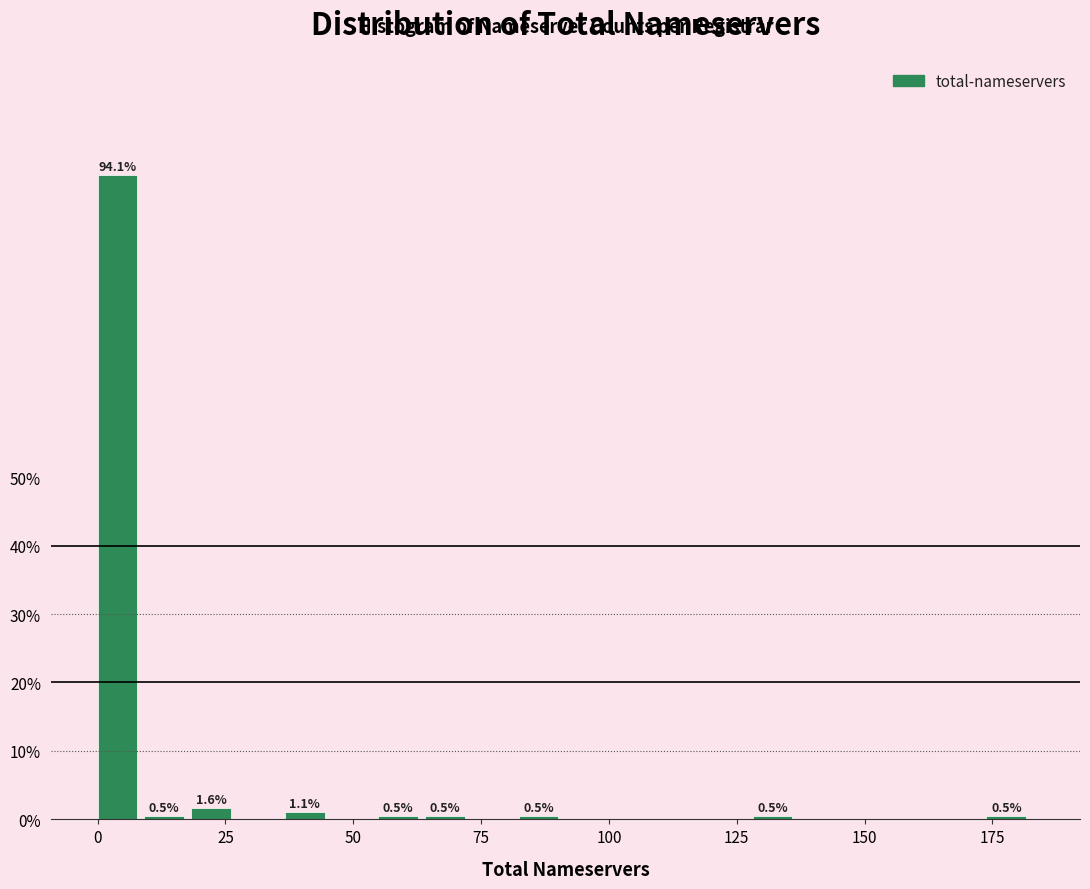

Read against the x-axis, roughly where is the centre of the tallest bar?

5